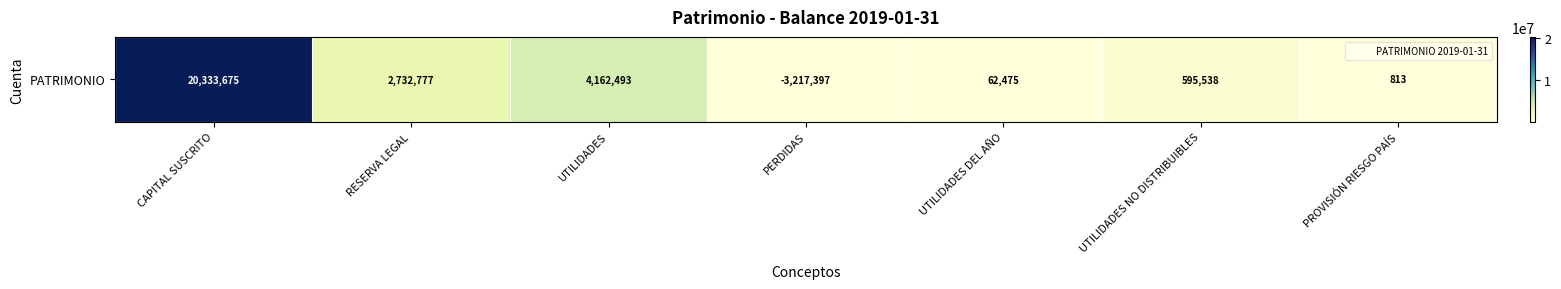

Reading left to right, what are all the values shown in this chart?

20333675.0	2732776.8	4162492.5	-3217397.1	62474.7	595538.5	812.7